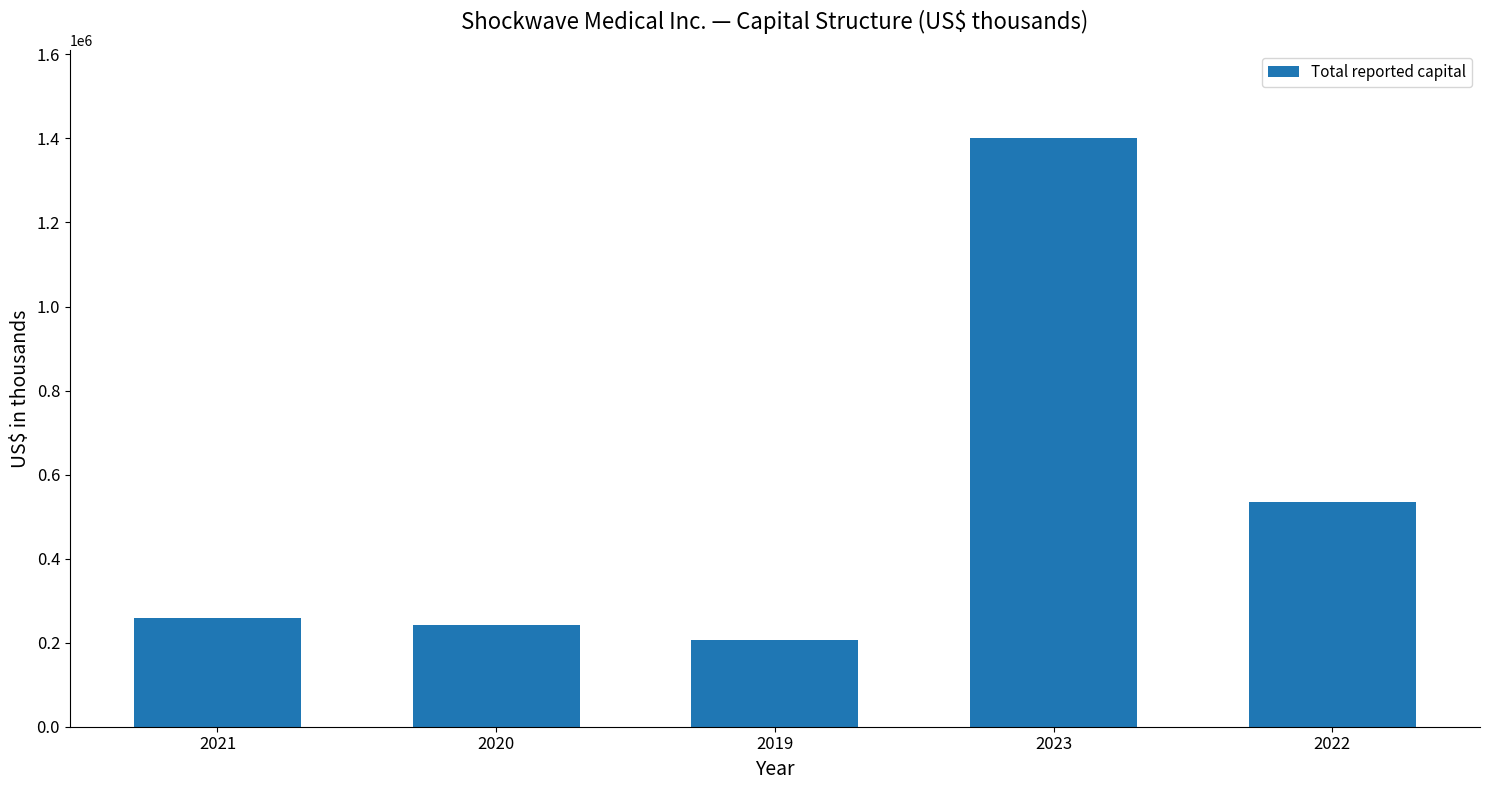

List the labels in order of value, smallest first.

2019, 2020, 2021, 2022, 2023